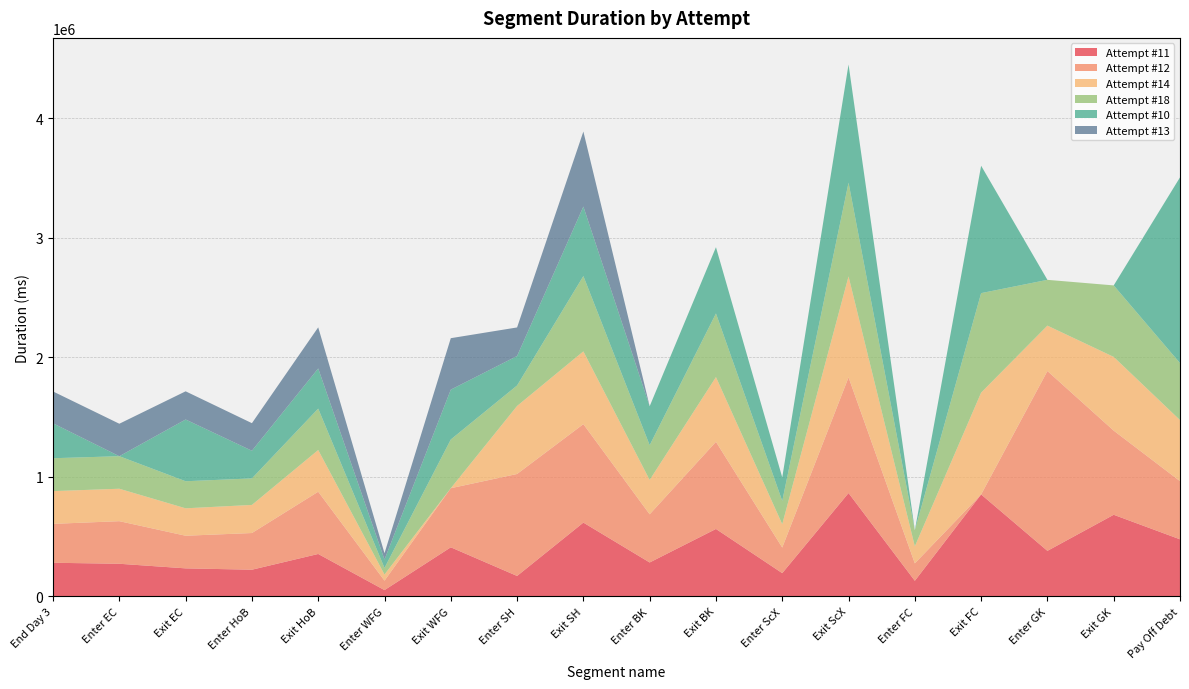

Reading left to right, transcribe all the data shown in this chart.

Attempt #11: End Day 3=280821	Enter EC=272438	Exit EC=233900	Enter HoB=222697	Exit HoB=354461	Enter WFG=52023	Exit WFG=410210	Enter SH=170420	Exit SH=616991	Enter BK=283175	Exit BK=563790	Enter ScX=194026	Exit ScX=864424	Enter FC=129984	Exit FC=852690	Enter GK=380444	Exit GK=682453	Pay Off Debt=477105
Attempt #12: End Day 3=325585	Enter EC=356514	Exit EC=273155	Enter HoB=307003	Exit HoB=520938	Enter WFG=79108	Exit WFG=494649	Enter SH=853536	Exit SH=824150	Enter BK=403284	Exit BK=729505	Enter ScX=214165	Exit ScX=968304	Enter FC=145937	Exit FC=0	Enter GK=1505281	Exit GK=704344	Pay Off Debt=486998
Attempt #14: End Day 3=274137	Enter EC=271483	Exit EC=229585	Enter HoB=235299	Exit HoB=349139	Enter WFG=51521	Exit WFG=0	Enter SH=569329	Exit SH=609088	Enter BK=287613	Exit BK=541816	Enter ScX=195629	Exit ScX=845104	Enter FC=142566	Exit FC=852353	Enter GK=380052	Exit GK=617169	Pay Off Debt=511201
Attempt #18: End Day 3=275255	Enter EC=272348	Exit EC=226513	Enter HoB=221884	Exit HoB=346494	Enter WFG=54756	Exit WFG=407713	Enter SH=171602	Exit SH=630432	Enter BK=290932	Exit BK=532365	Enter ScX=194485	Exit ScX=784397	Enter FC=134438	Exit FC=832625	Enter GK=383124	Exit GK=598365	Pay Off Debt=476605
Attempt #10: End Day 3=292307	Enter EC=0	Exit EC=516859	Enter HoB=231590	Exit HoB=336326	Enter WFG=70557	Exit WFG=417339	Enter SH=246396	Exit SH=581686	Enter BK=325974	Exit BK=554701	Enter ScX=197320	Exit ScX=989279	Enter FC=0	Exit FC=1066342	Enter GK=0	Exit GK=0	Pay Off Debt=1554720
Attempt #13: End Day 3=266475	Enter EC=271737	Exit EC=235833	Enter HoB=230815	Exit HoB=343972	Enter WFG=52616	Exit WFG=430636	Enter SH=239244	Exit SH=627836	Enter BK=0	Exit BK=0	Enter ScX=0	Exit ScX=0	Enter FC=0	Exit FC=0	Enter GK=0	Exit GK=0	Pay Off Debt=0